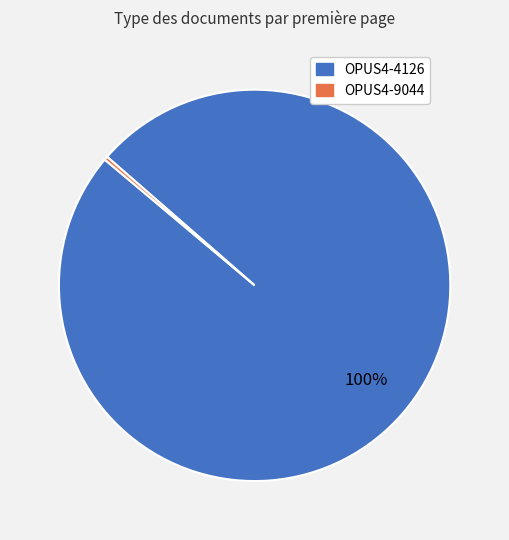

Does OPUS4-9044 represent more than half of the total?

No